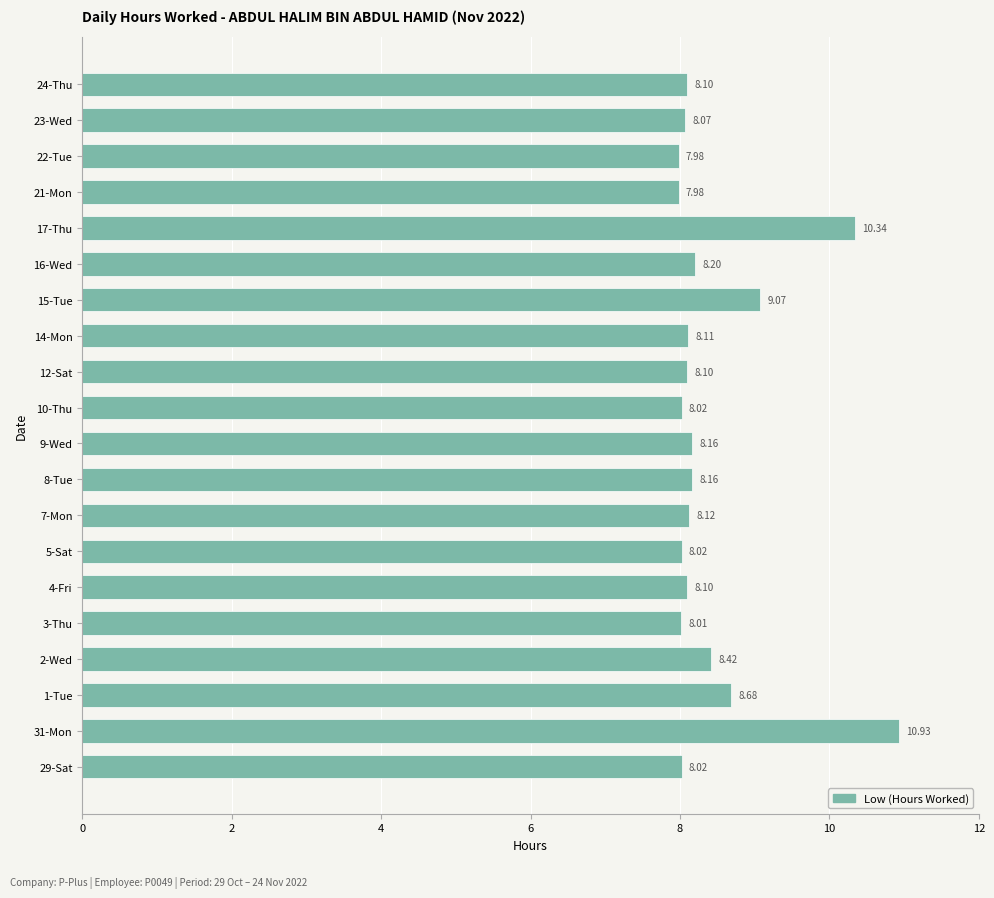

What is the difference between the values at 2-Wed and 22-Tue?

0.4